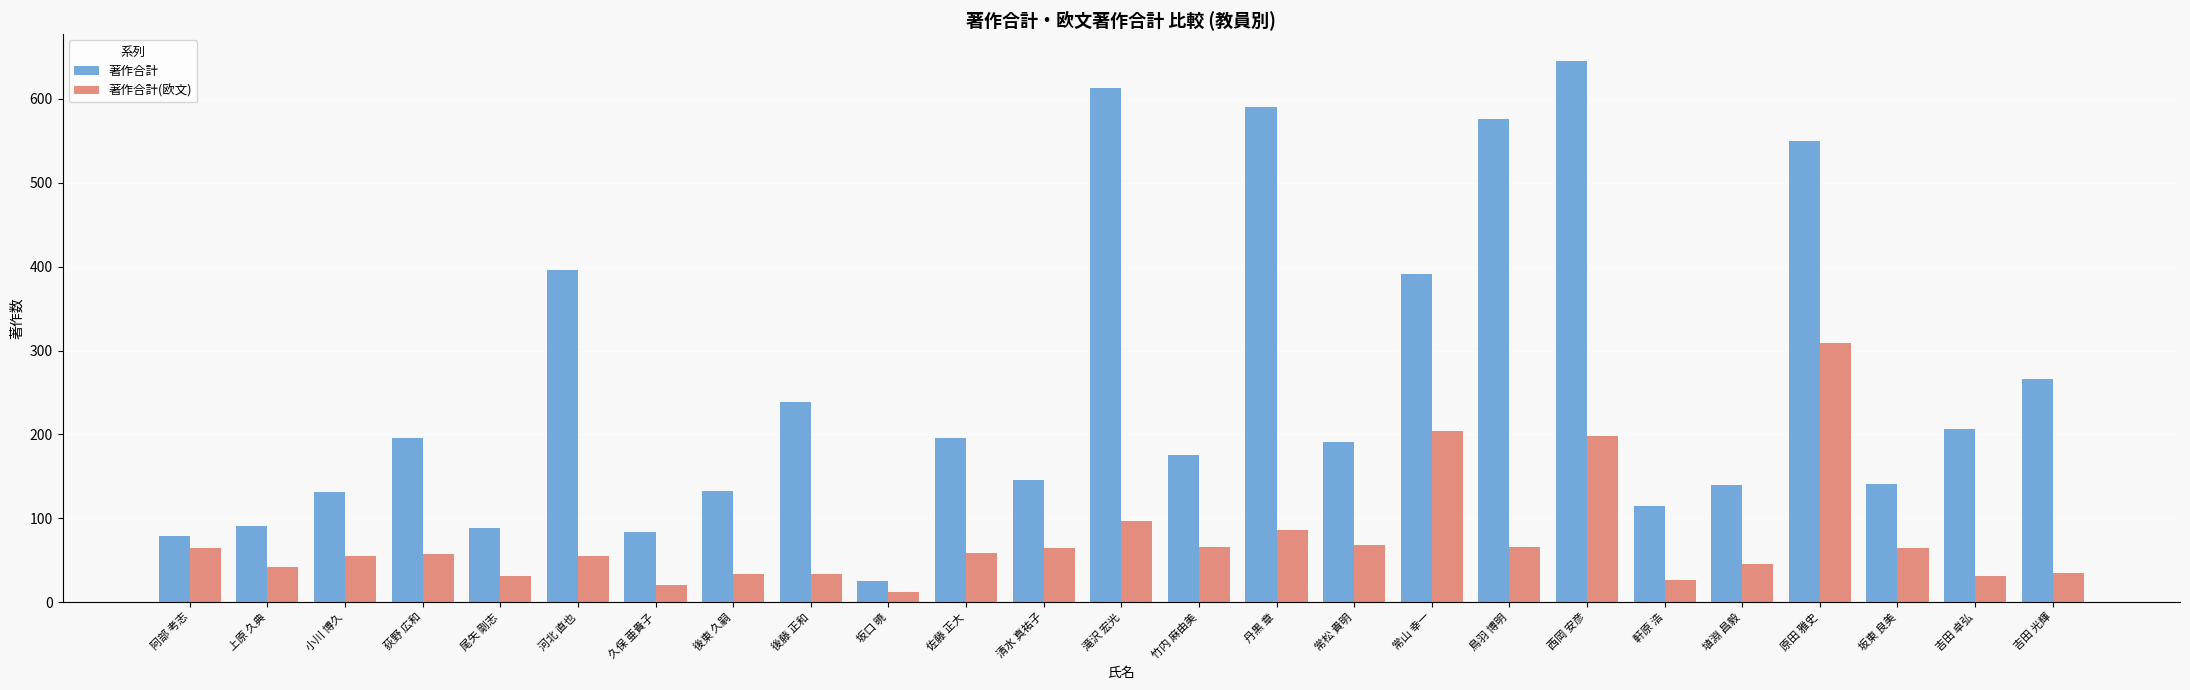

How many series are shown in this chart?

2